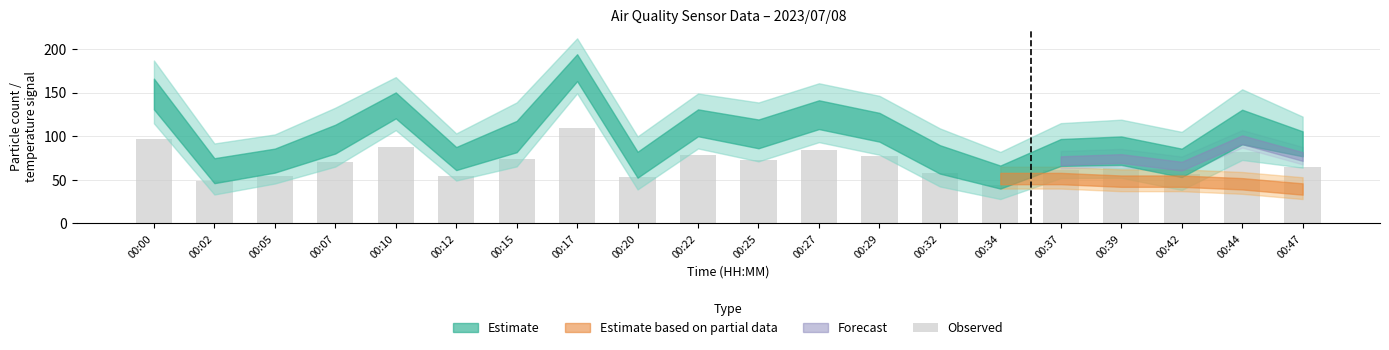

The value at 00:02 is 65.5. True or false?

False